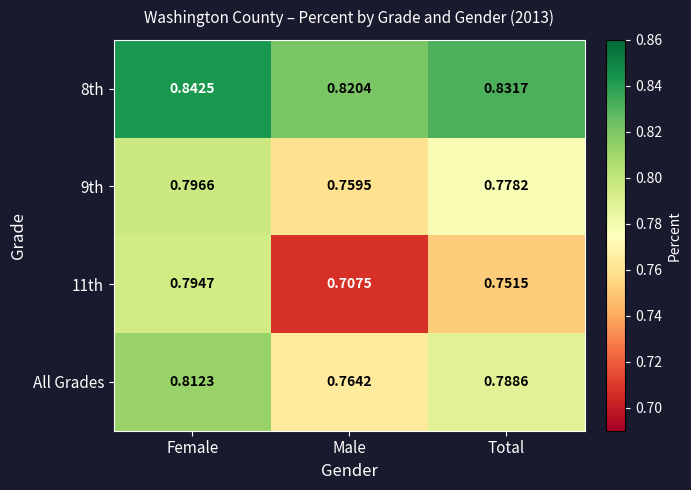

Where is 8th nearest to the value 0?

Male